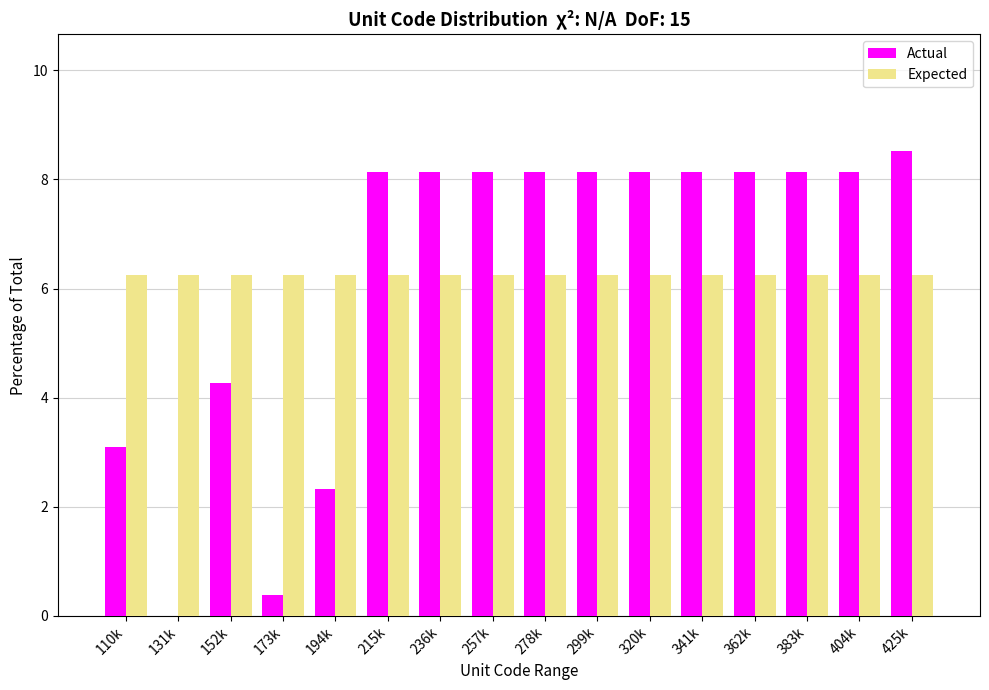

What is the maximum value shown in the chart?

8.5